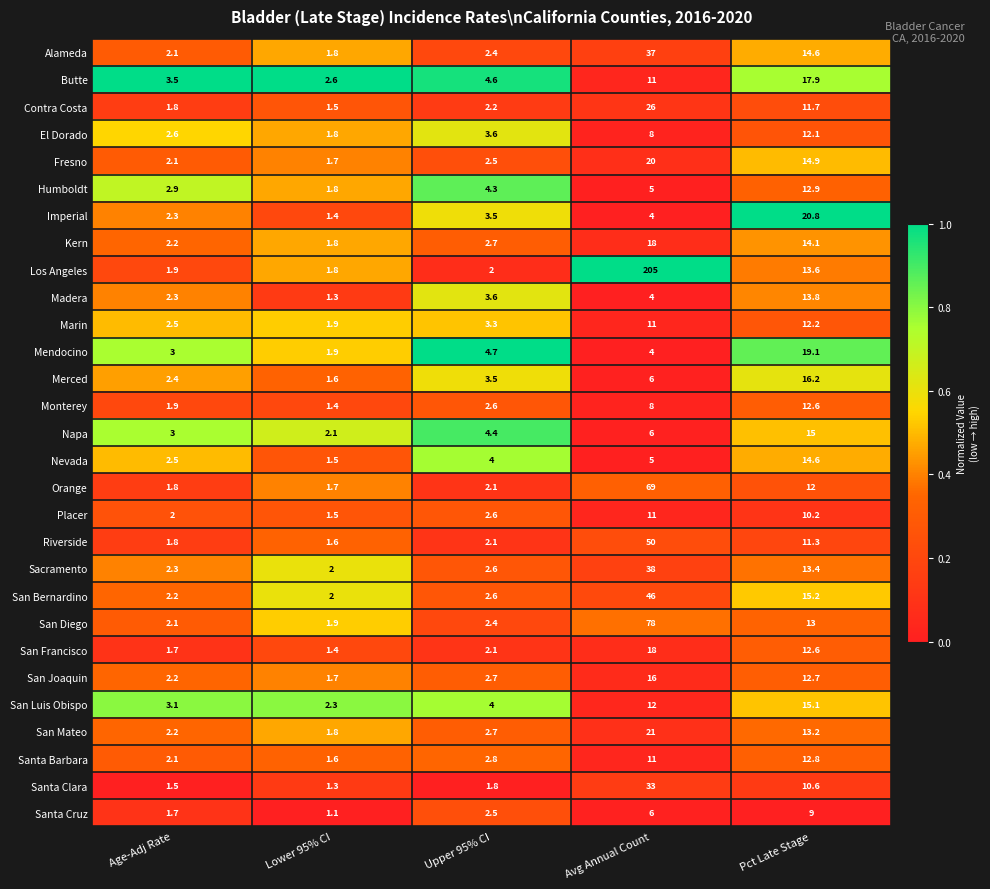

Is the value of Napa at Age-Adj Rate greater than the value of El Dorado at Avg Annual Count?

No